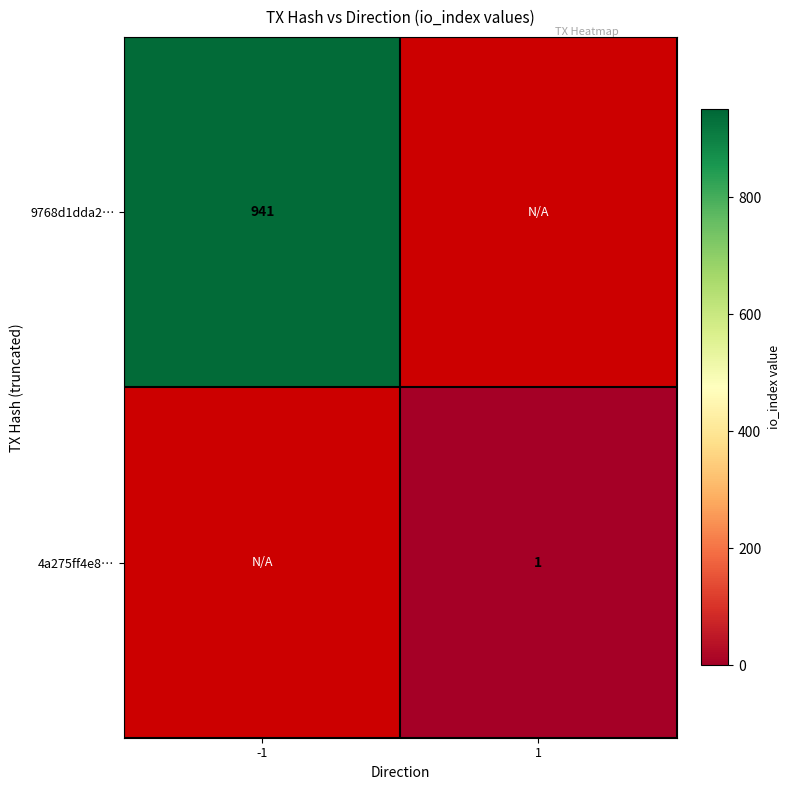

What is the spread (max minus min) of values at -1?

941